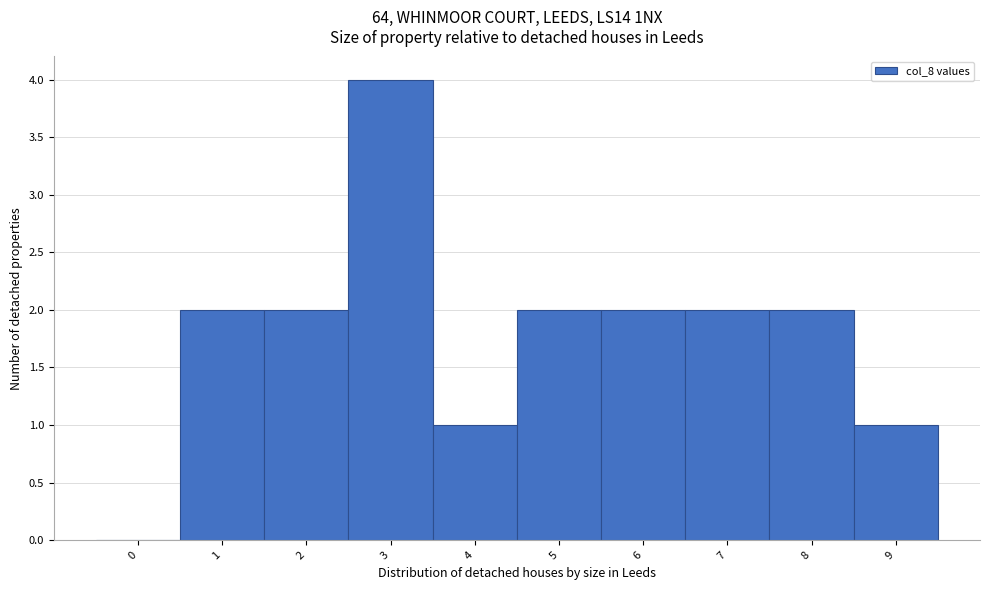

Reading left to right, what are all the values shown in this chart?

0=0	1=2	2=2	3=4	4=1	5=2	6=2	7=2	8=2	9=1